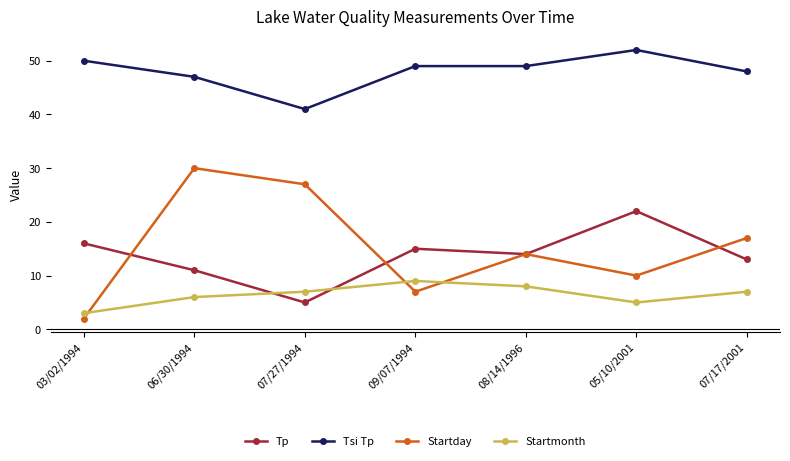

What is the label of the 3rd point from the left?

07/27/1994